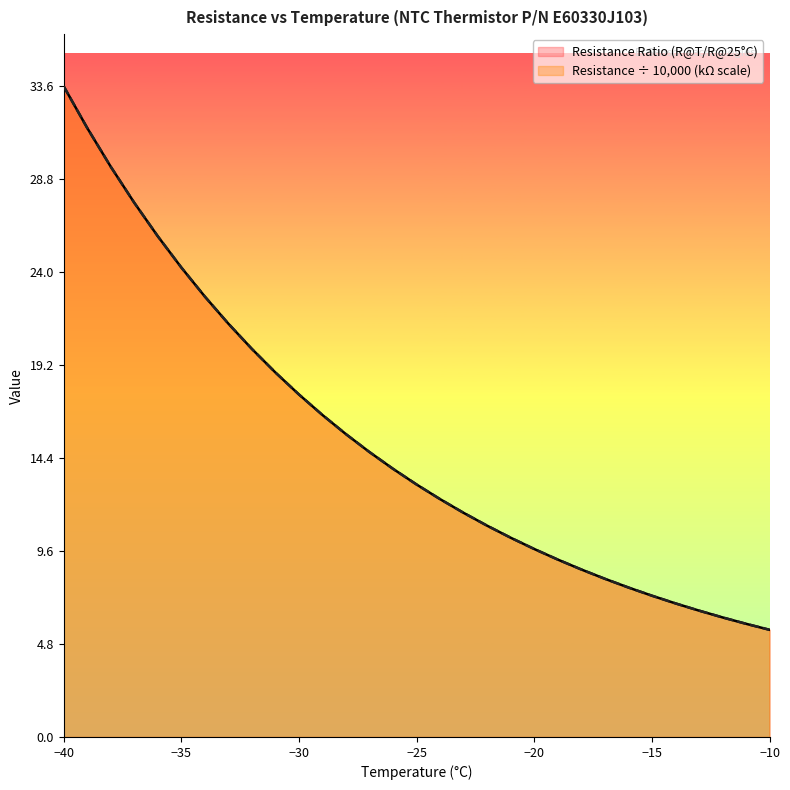

Does the chart display data point markers on the line(s)?

No